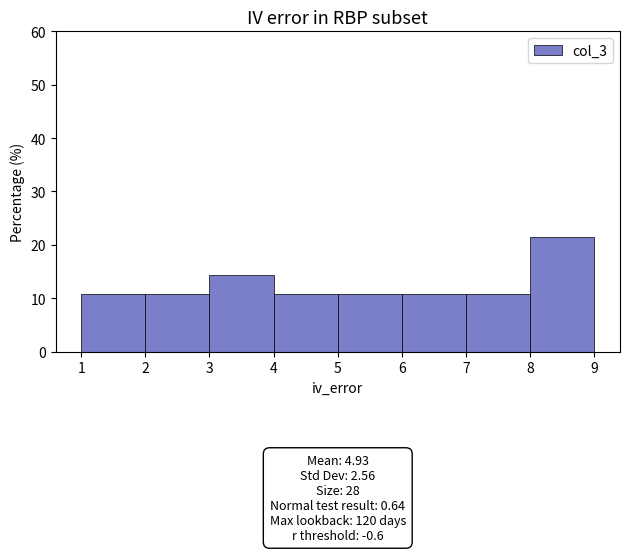

Which range on the x-axis has the tallest bar?

8 to 9